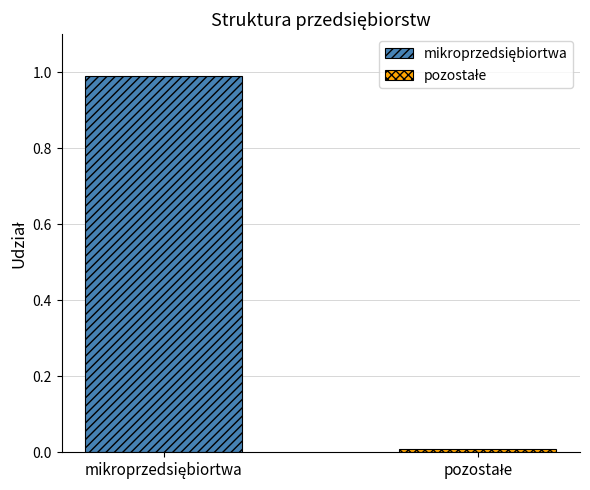

What is the greatest value displayed?

1.0